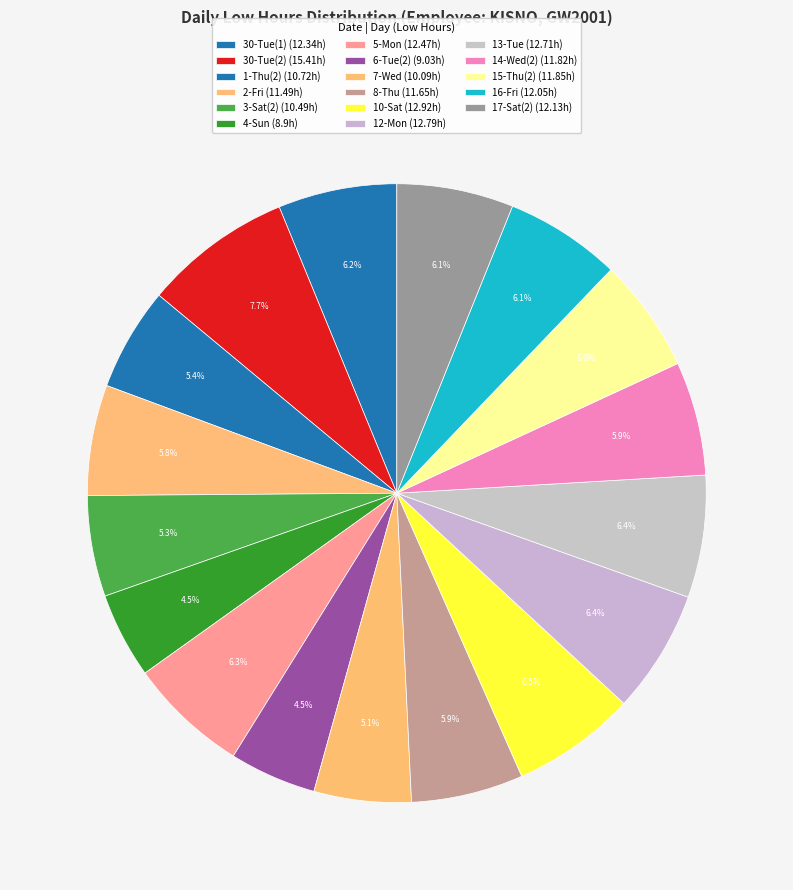

Count the number of slices in the pie.

17